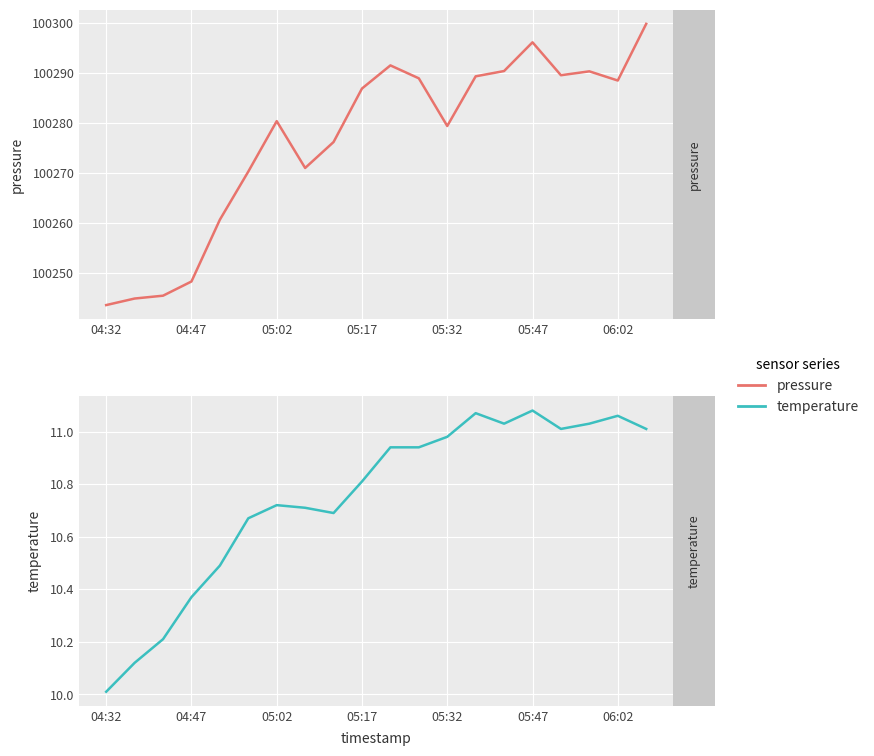

What is the average value of the pressure series?

100276.5